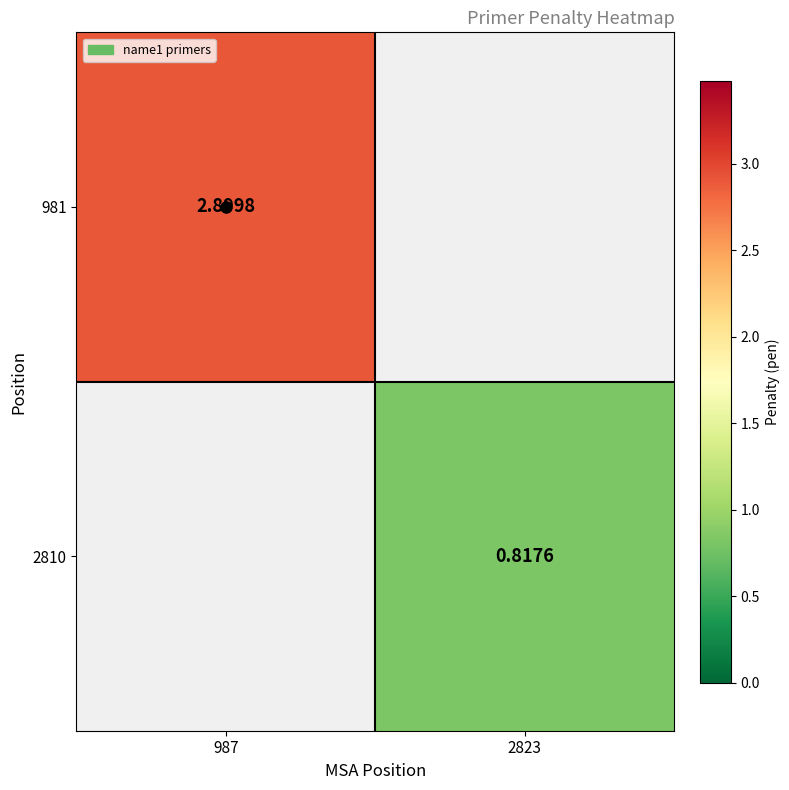

How many positive values does the 981 series have?

1